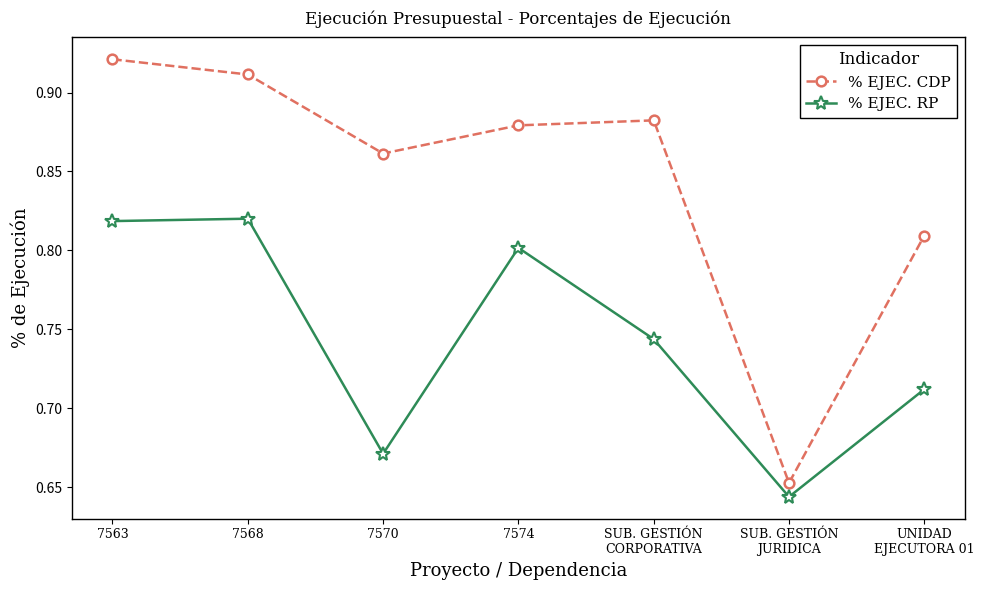

The % EJEC. RP series shows 1.1 at SUB. GESTIÓN
CORPORATIVA. True or false?

False